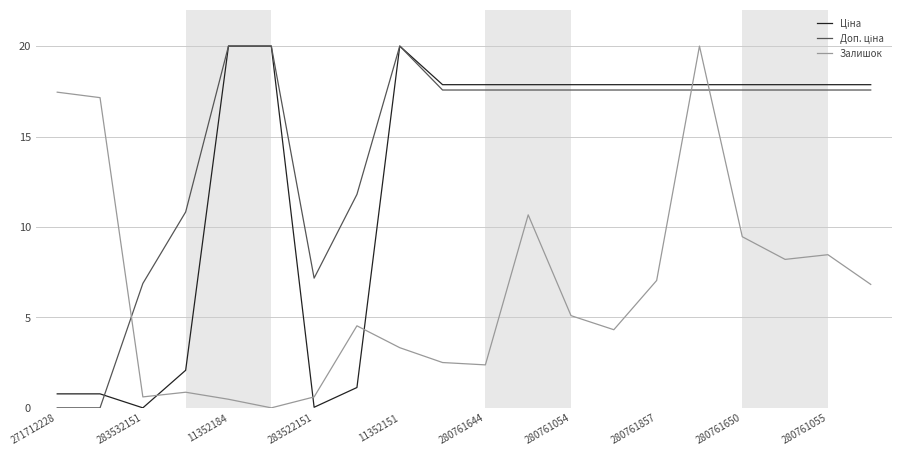

What is the spread (max minus min) of values at 11352151?

16.7